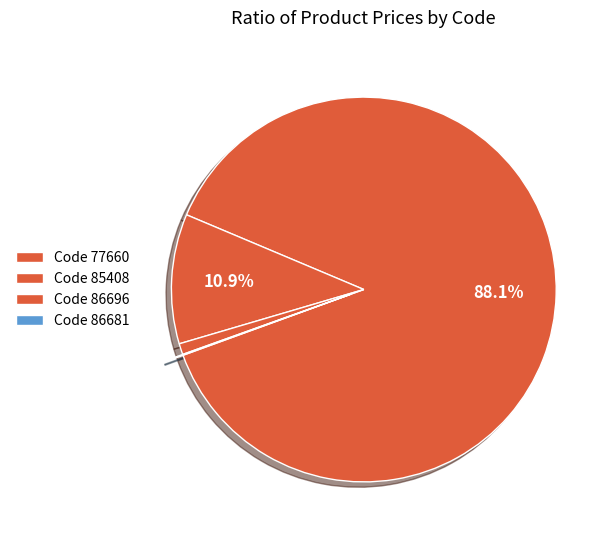

Count the number of slices in the pie.

4